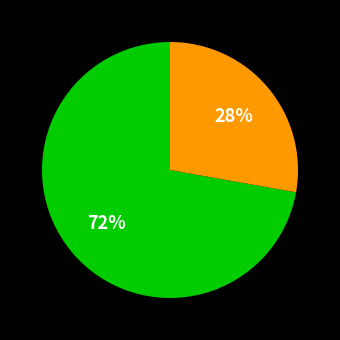

Does any single category account for the majority?

Yes